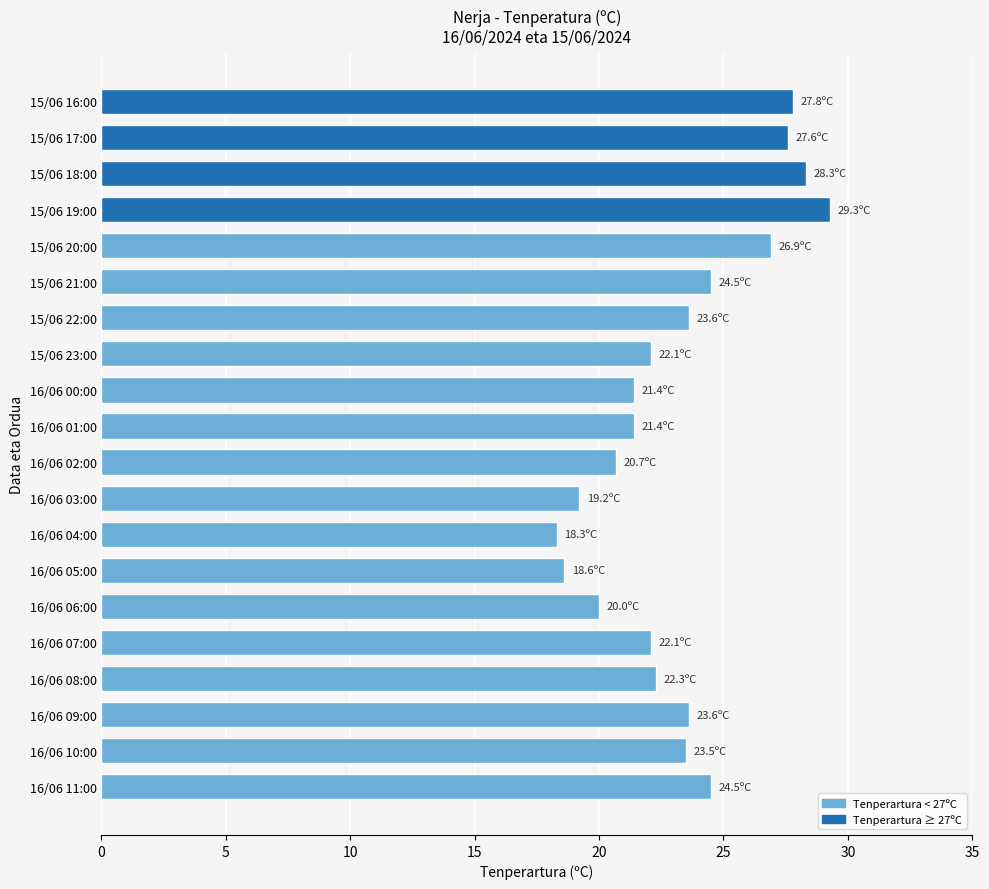

Approximately how many times larger is the value at 15/06 22:00 compared to 15/06 17:00?

0.9